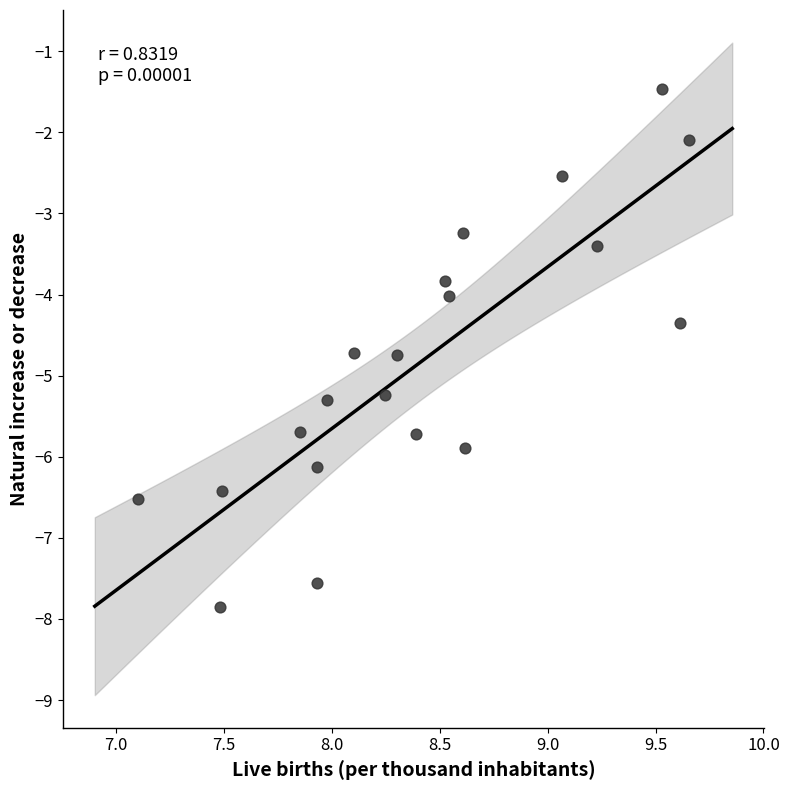

What is the range of Y values (max minus min)?

6.4